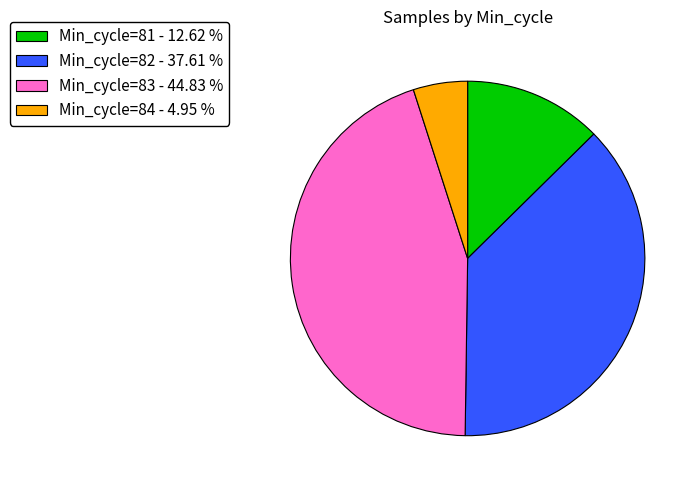

Between Min_cycle=84 - 4.95 % and Min_cycle=82 - 37.61 %, which is larger?

Min_cycle=82 - 37.61 %